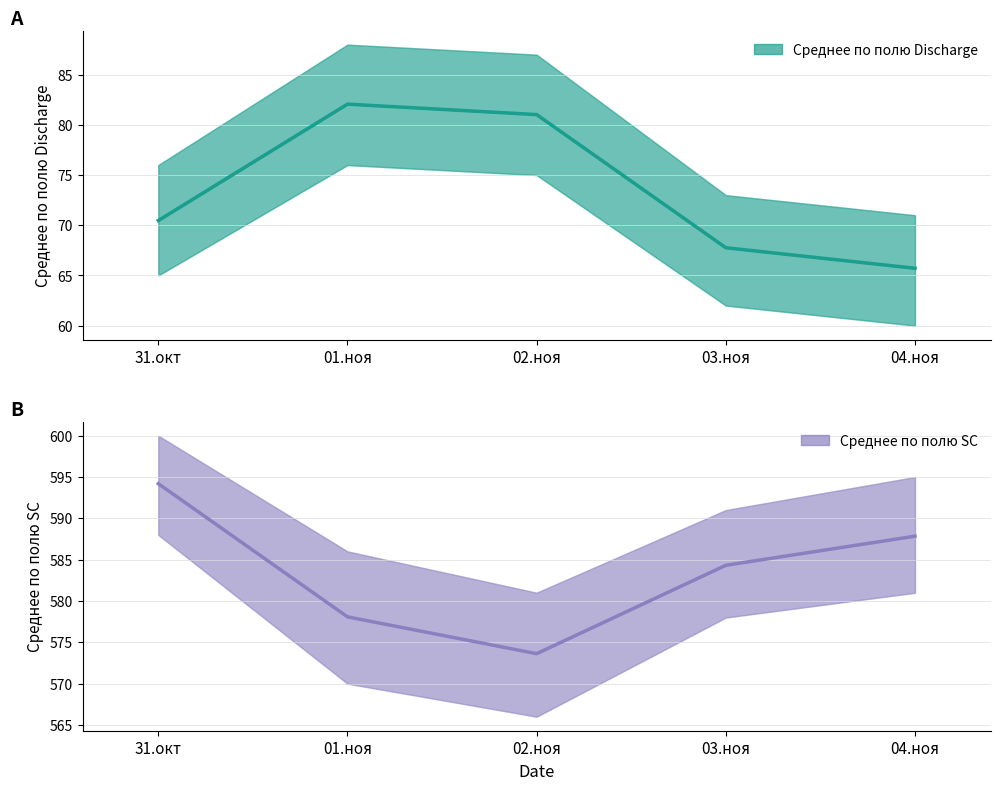

Where is Среднее по полю Discharge nearest to the value 73?

31.окт